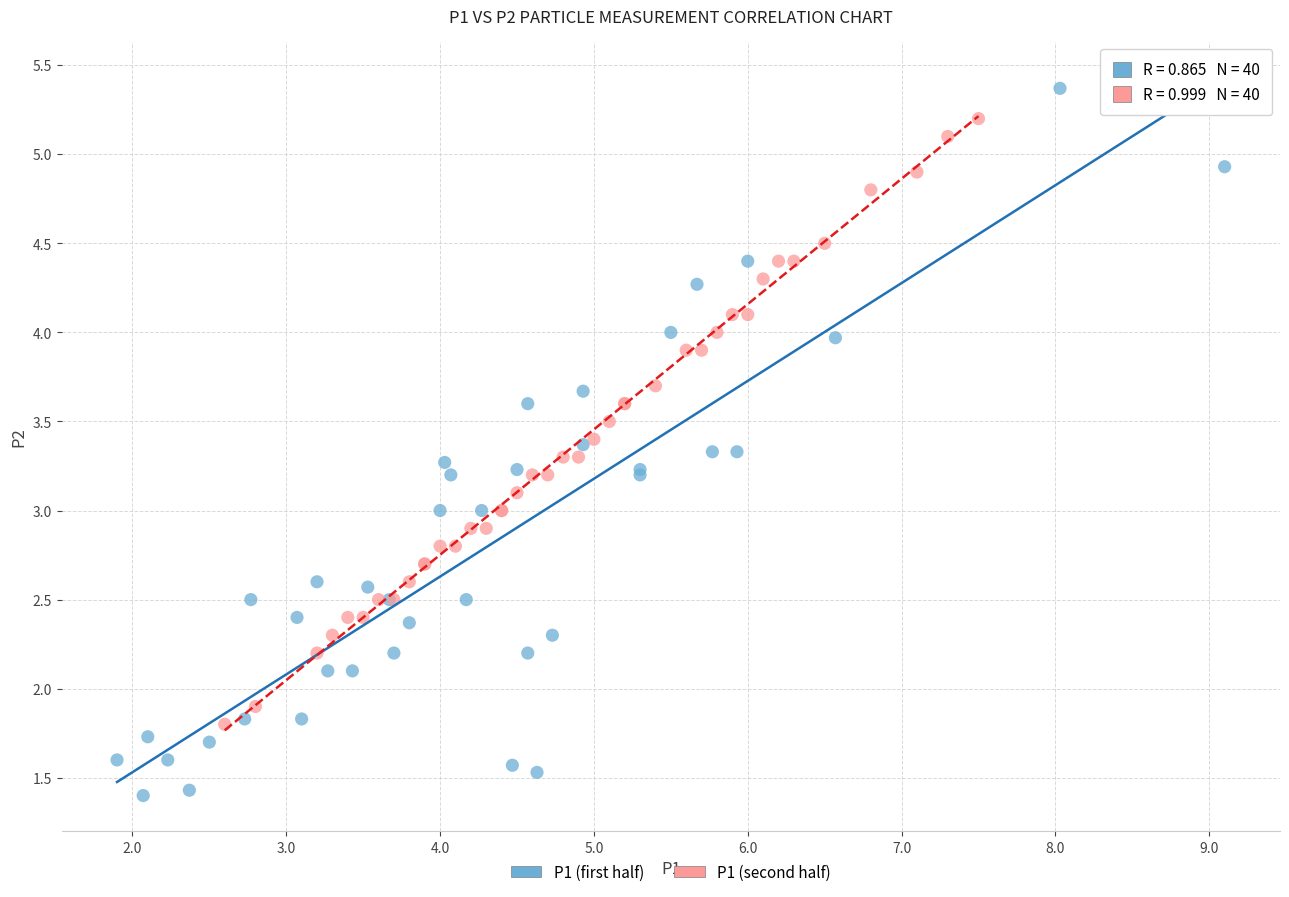

Which series has the widest spread of Y values?

P1 (first half)